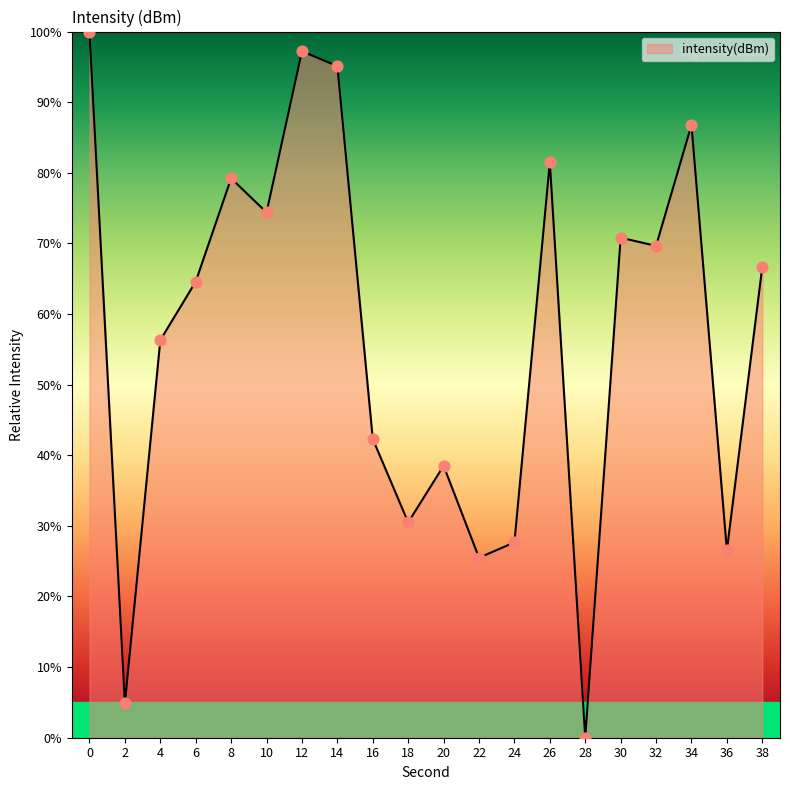

Which has a higher value, 22 or 38?

38